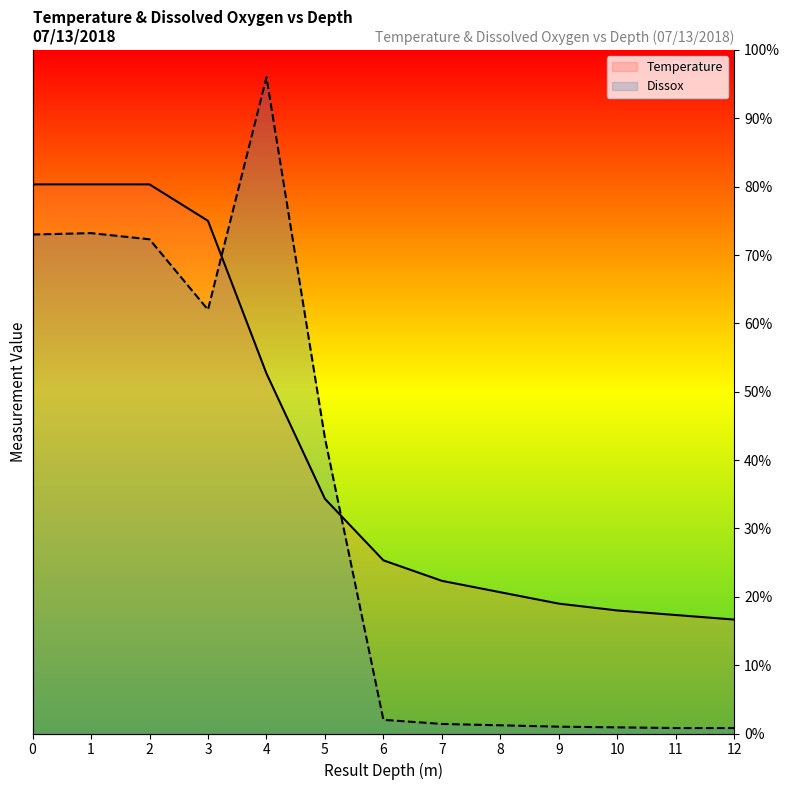

Reading left to right, what are all the values shown in this chart?

Temperature: 80.3	80.3	80.3	75.0	52.7	34.3	25.3	22.3	20.7	19.0	18.0	17.3	16.7
Dissox: 73.0	73.2	72.3	62.0	96.0	43.2	2.0	1.4	1.2	1.0	0.9	0.8	0.8